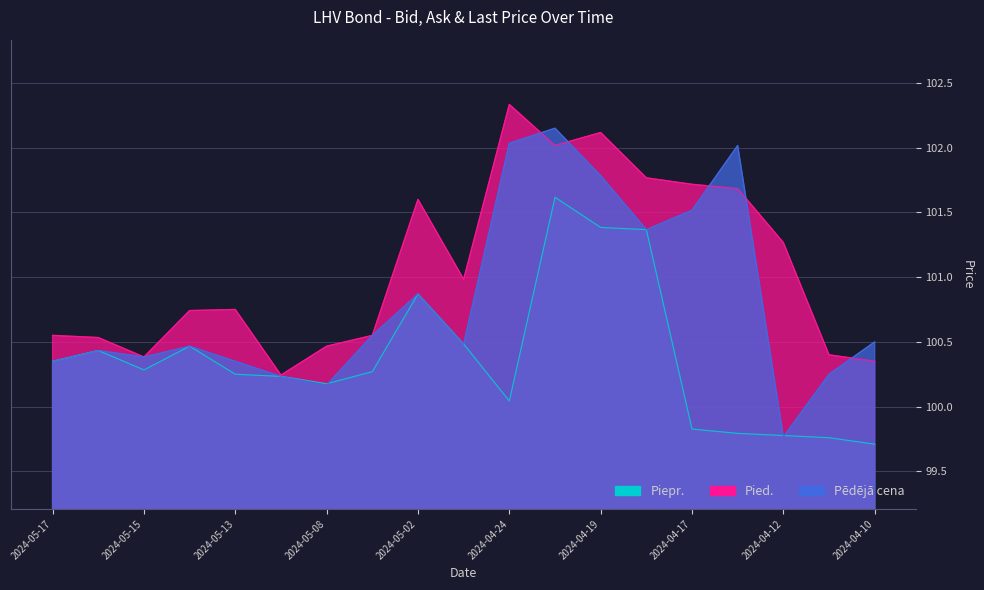

Which series has the largest total across all categories?

Pied.